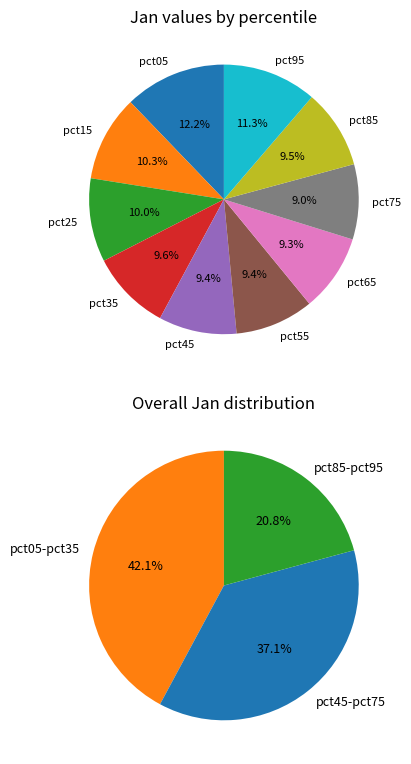

How many slices are in this pie chart?

10